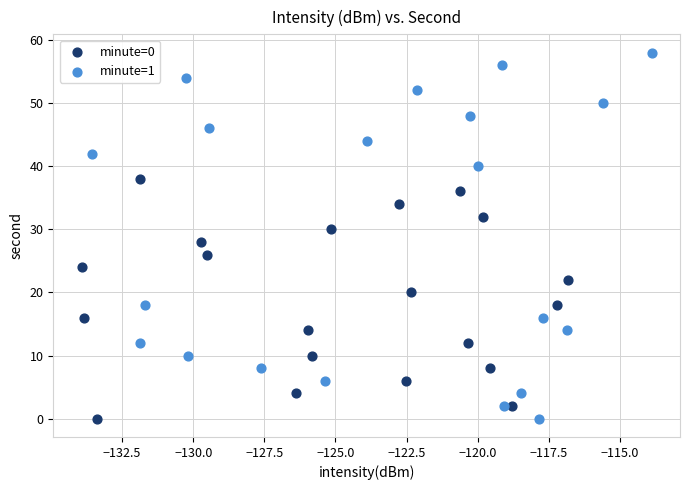

Which series reaches the maximum Y coordinate?

minute=1